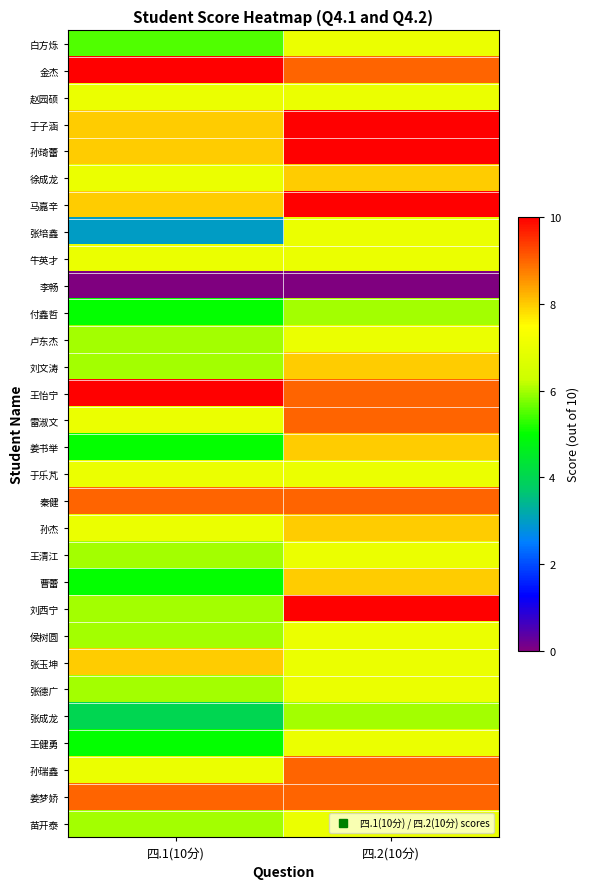

What is the spread (max minus min) of values at 四.2(10分)?

10.0